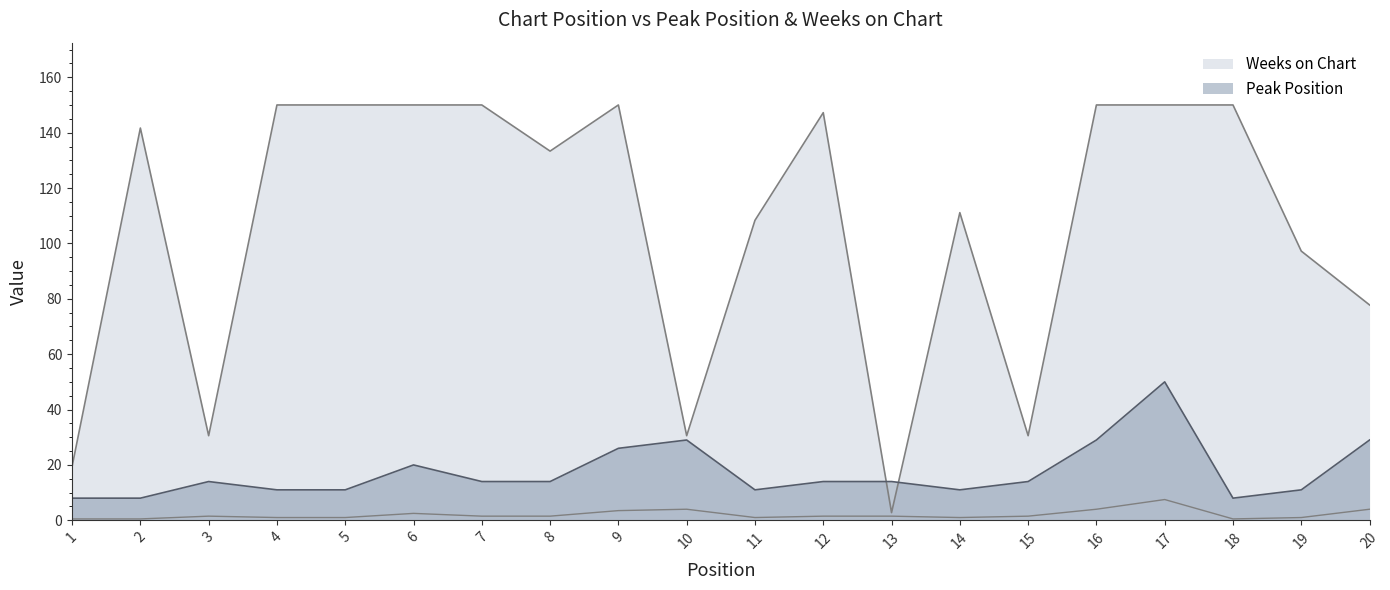

How many lines are shown in the chart?

2